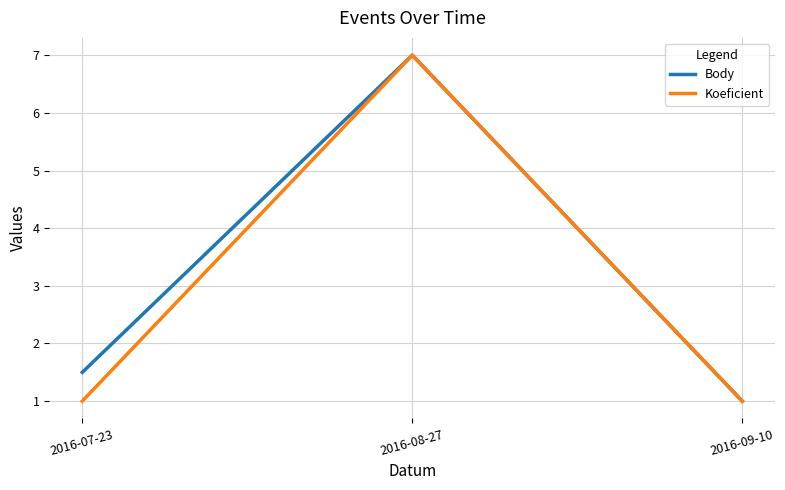

How many categories are shown in the chart?

3